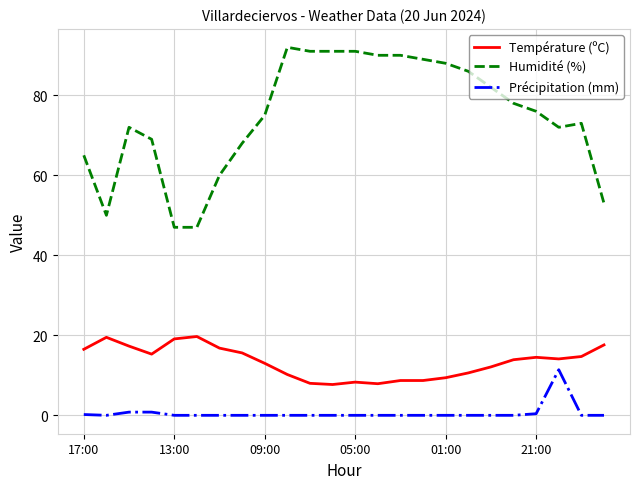

True or false: Précipitation (mm) has more than 0 points higher than both neighbors.

True